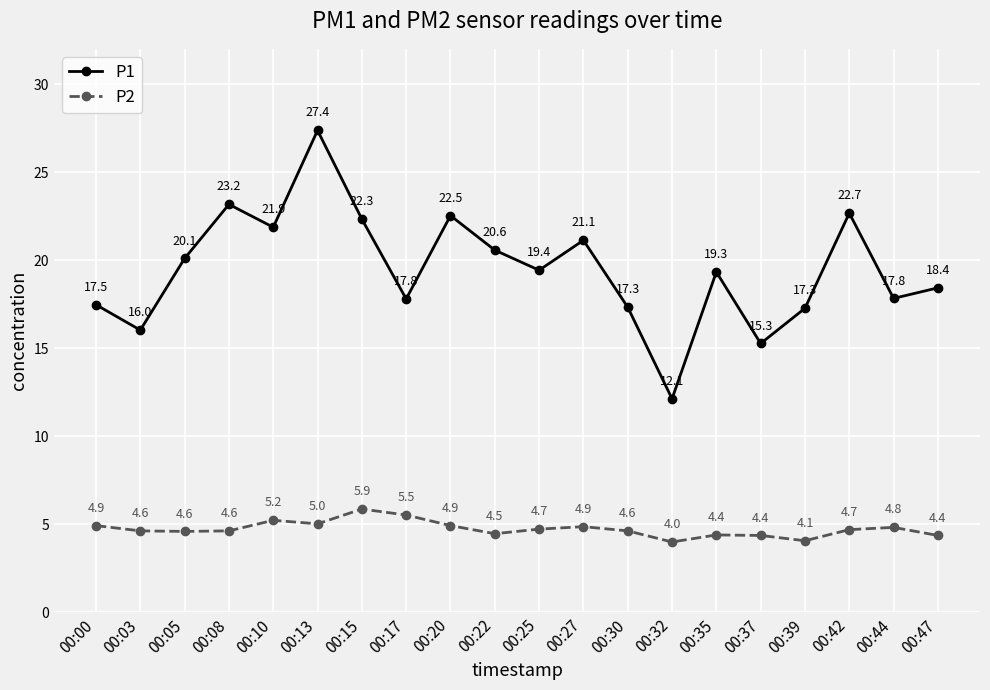

Is the value of P1 at 00:42 greater than the value of P2 at 00:05?

Yes